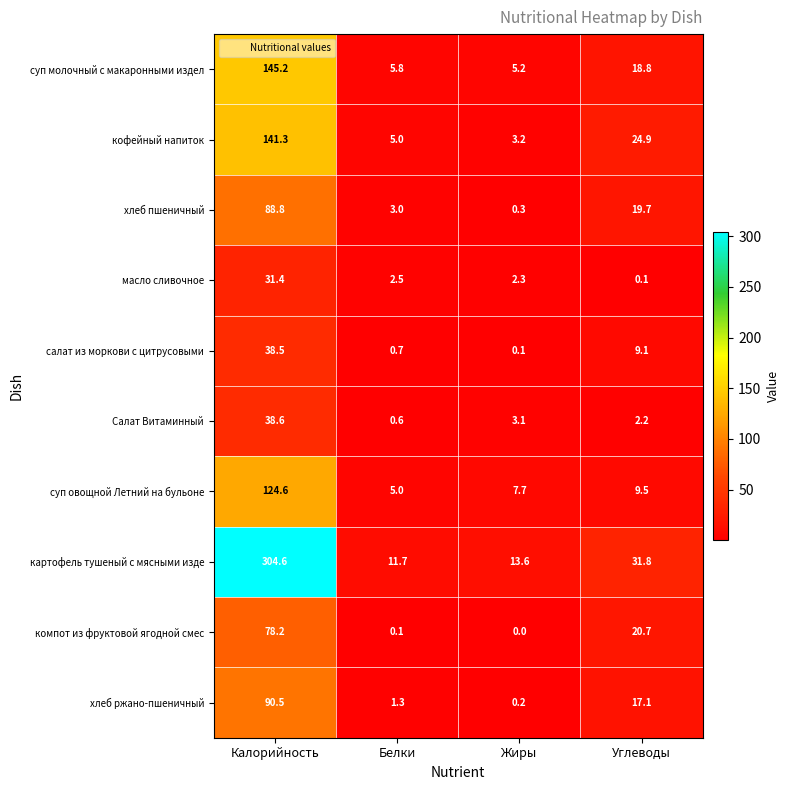

The value of салат из моркови с цитрусовыми at Углеводы is 14.1. True or false?

False